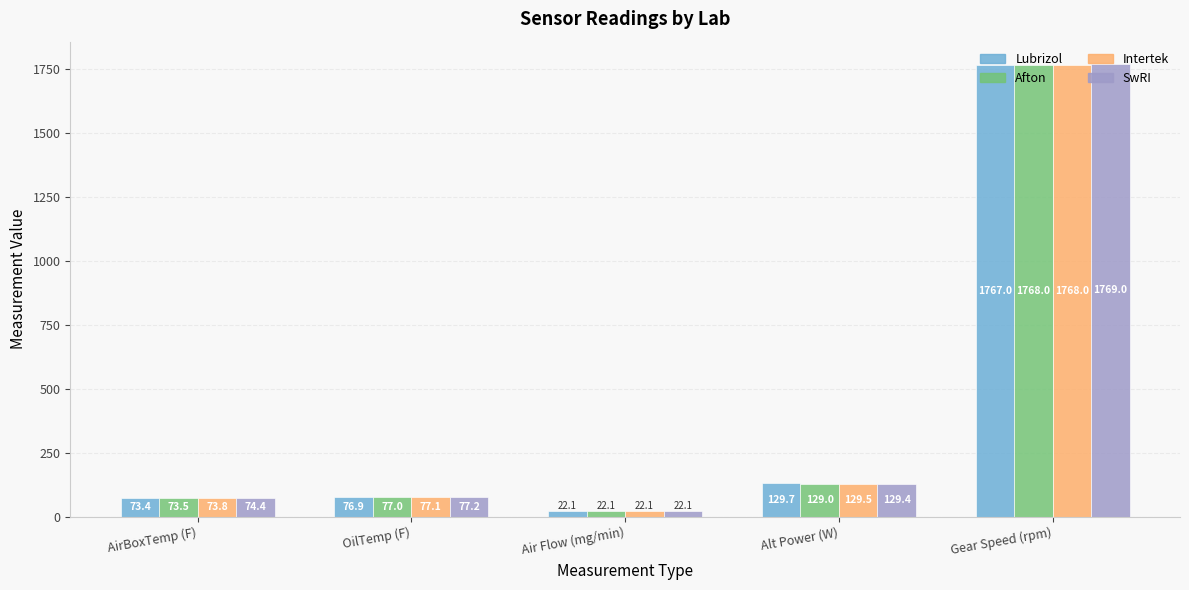

Between OilTemp (F) and Gear Speed (rpm), which series saw the biggest shift?

SwRI